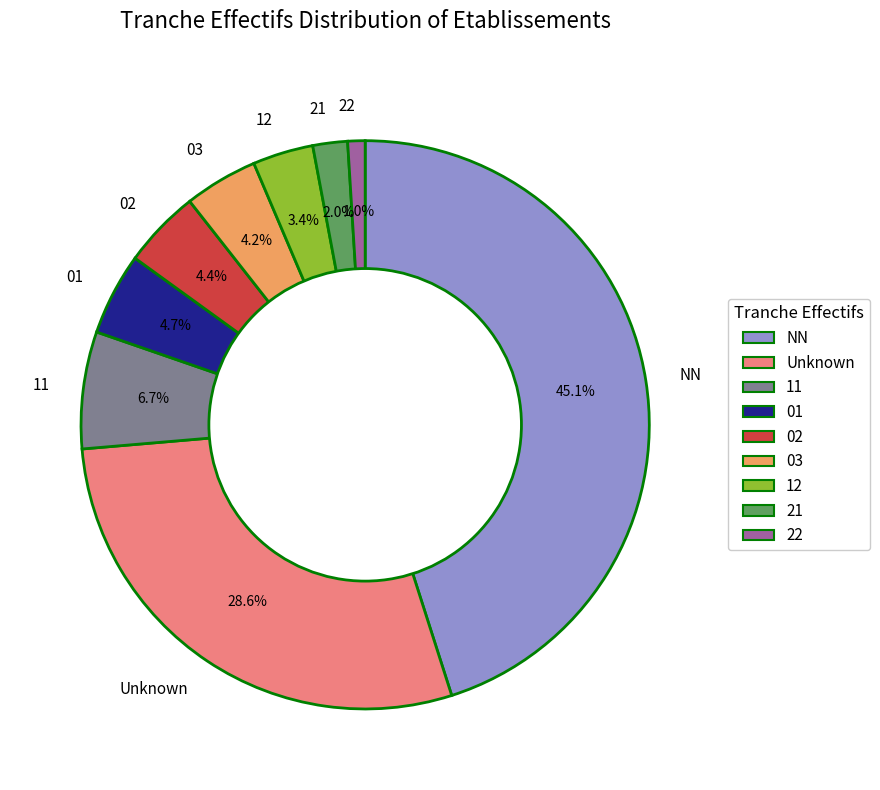

To the nearest percent, what is the difference between the largest and smallest slice percentages?

44%